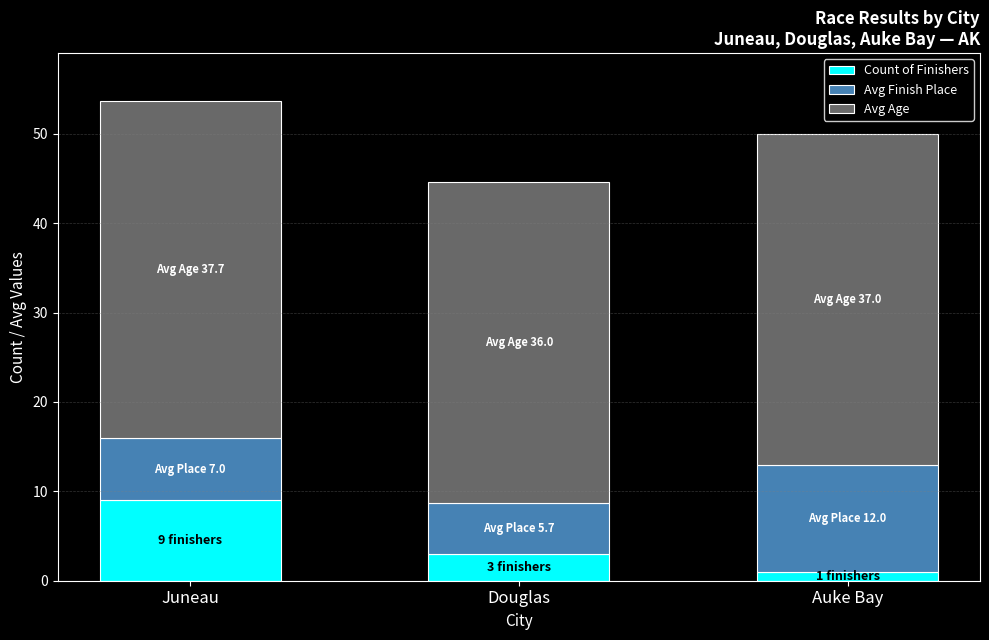

At which category is the sum across all series the highest?

Juneau